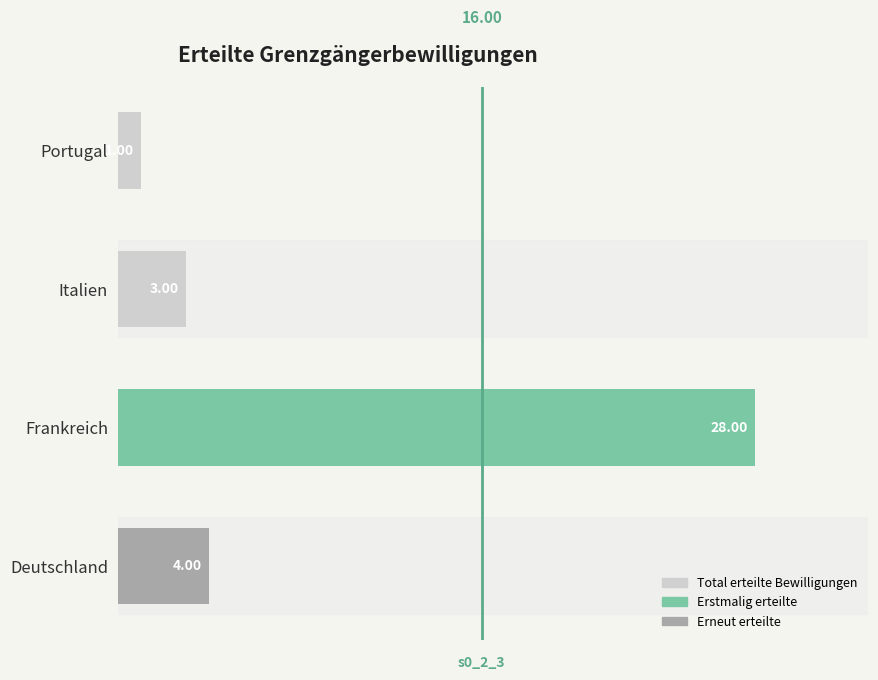

How many bars are there in total?

4